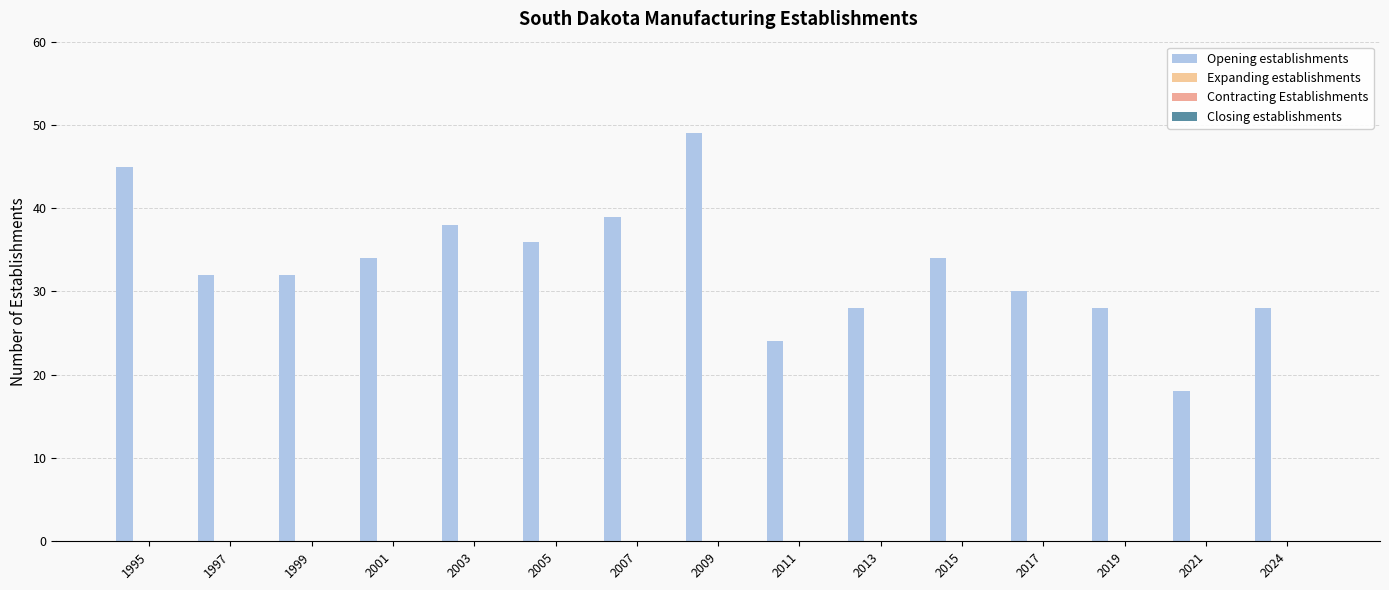

Reading left to right, extract all data points from this chart.

Opening establishments: 1995=45	1997=32	1999=32	2001=34	2003=38	2005=36	2007=39	2009=49	2011=24	2013=28	2015=34	2017=30	2019=28	2021=18	2024=28
Expanding establishments: 1995=0	1997=0	1999=0	2001=0	2003=0	2005=0	2007=0	2009=0	2011=0	2013=0	2015=0	2017=0	2019=0	2021=0	2024=0
Contracting Establishments: 1995=0	1997=0	1999=0	2001=0	2003=0	2005=0	2007=0	2009=0	2011=0	2013=0	2015=0	2017=0	2019=0	2021=0	2024=0
Closing establishments: 1995=0	1997=0	1999=0	2001=0	2003=0	2005=0	2007=0	2009=0	2011=0	2013=0	2015=0	2017=0	2019=0	2021=0	2024=0